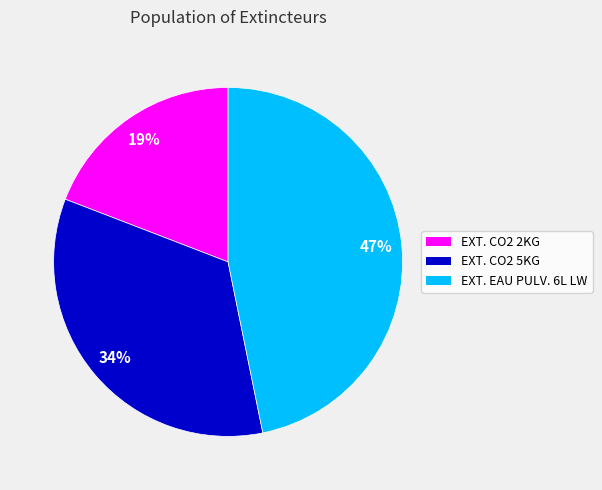

To the nearest percent, what is the combined percentage of EXT. EAU PULV. 6L LW and EXT. CO2 2KG?

66%